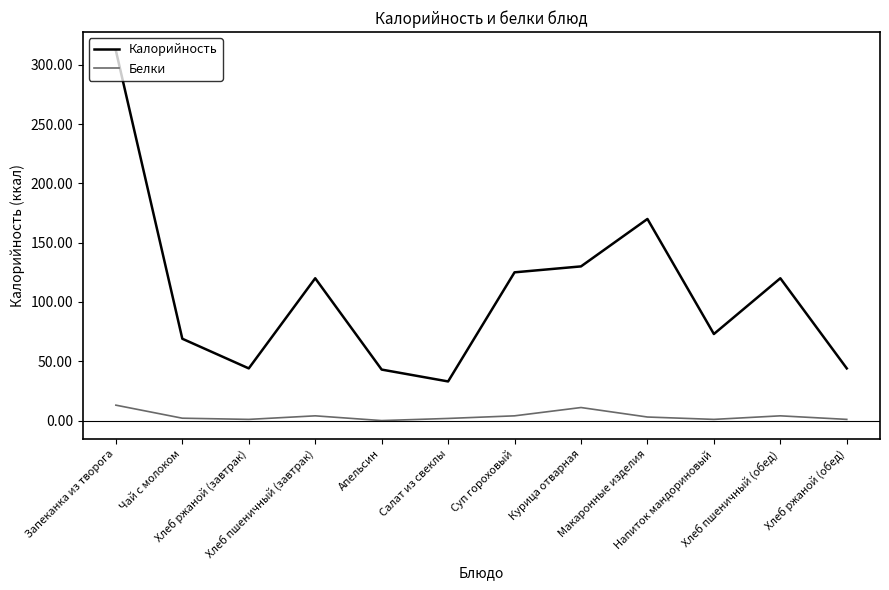

Which series has the largest range (max minus min)?

Калорийность